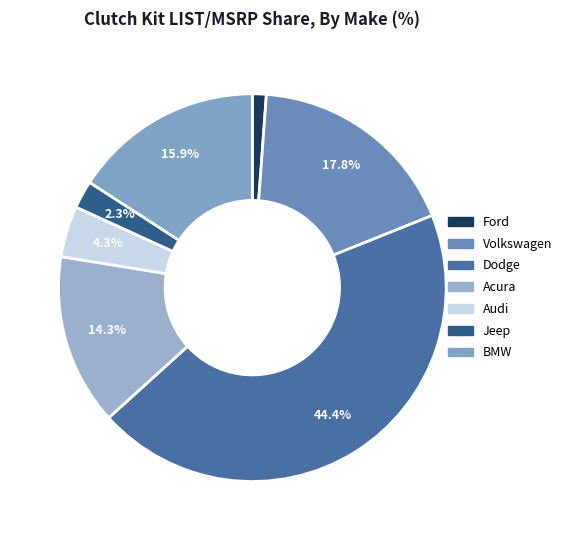

Which slice is the largest?

Dodge